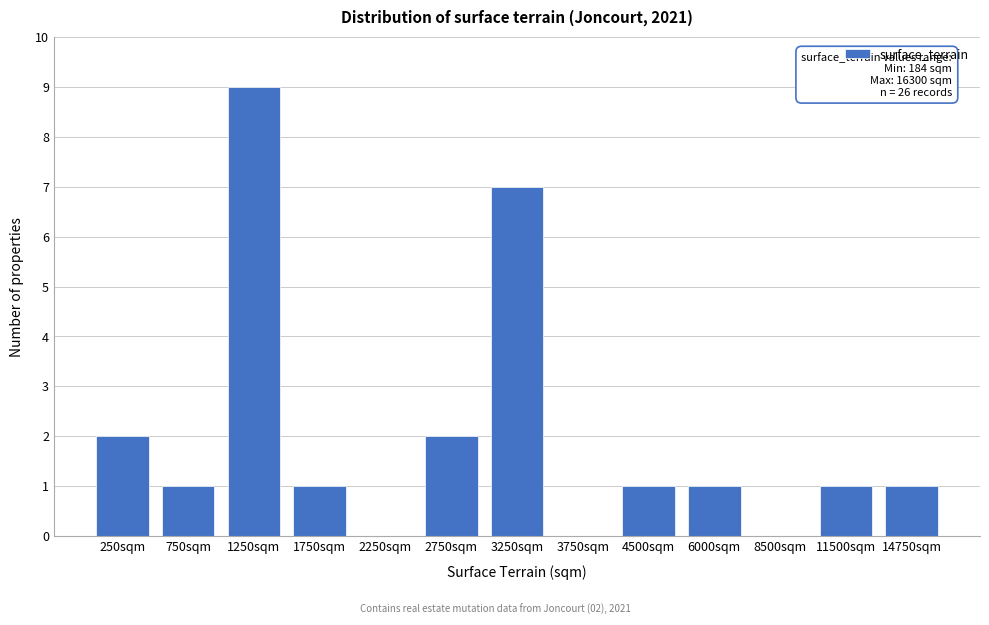

Reading left to right, what are all the values shown in this chart?

250sqm=2	750sqm=1	1250sqm=9	1750sqm=1	2250sqm=0	2750sqm=2	3250sqm=7	3750sqm=0	4500sqm=1	6000sqm=1	8500sqm=0	11500sqm=1	14750sqm=1